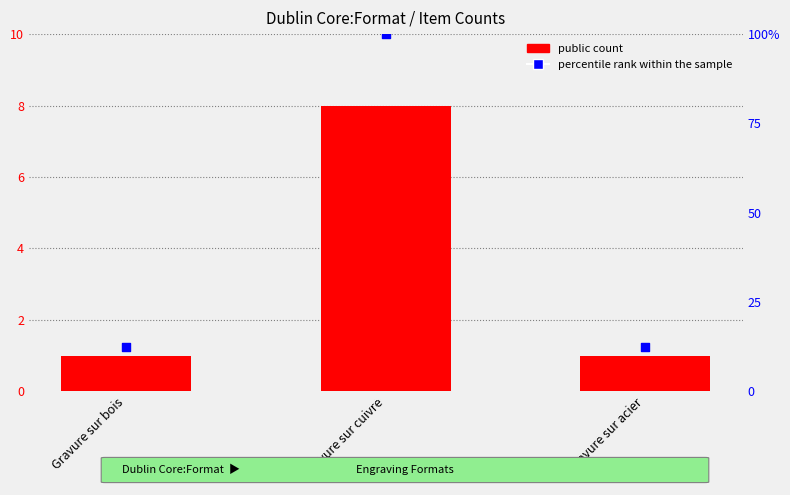

Which series contains the highest Y value?

percentile rank within the sample